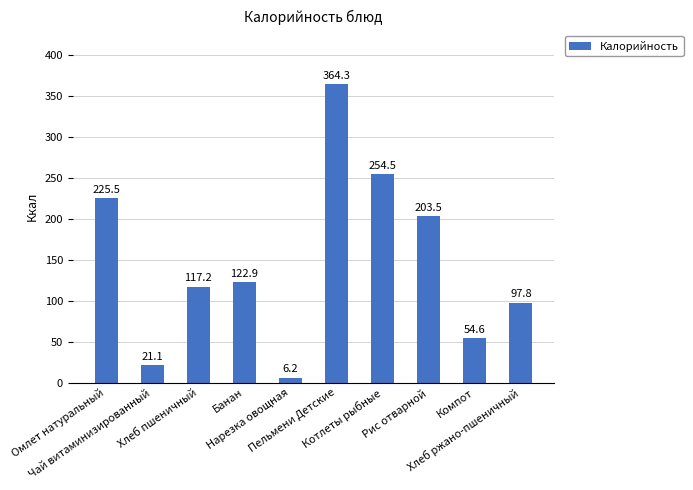

How many values are below 122?

5